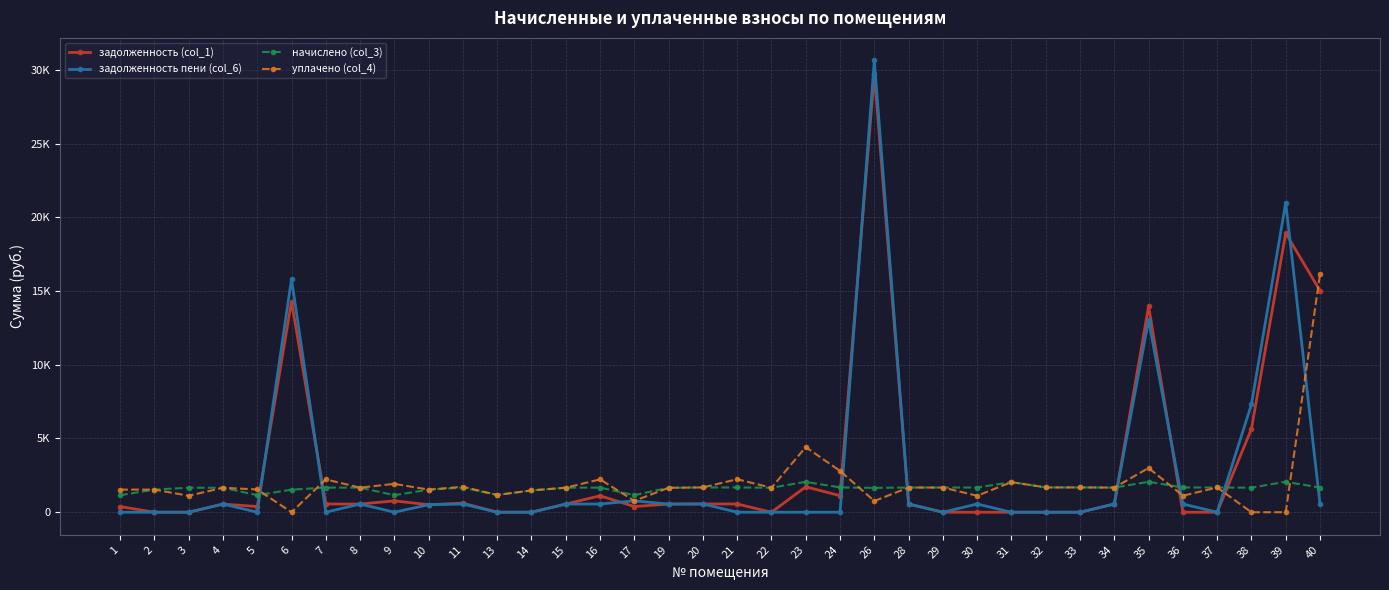

Between 21 and 24, which is larger?

24